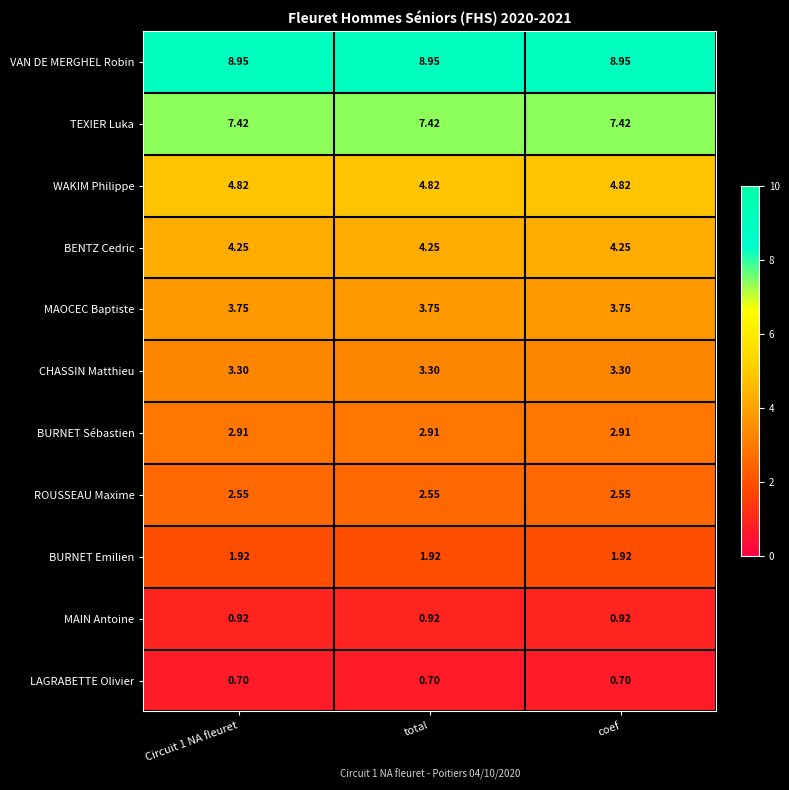

List the series in order of their peak value, lowest first.

LAGRABETTE Olivier, MAIN Antoine, BURNET Emilien, ROUSSEAU Maxime, BURNET Sébastien, CHASSIN Matthieu, MAOCEC Baptiste, BENTZ Cedric, WAKIM Philippe, TEXIER Luka, VAN DE MERGHEL Robin